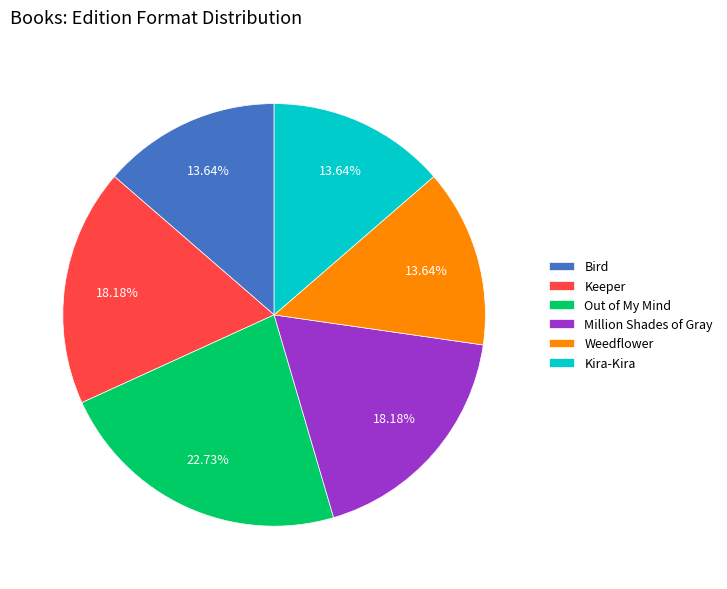

True or false: Bird accounts for 1% of the total.

False